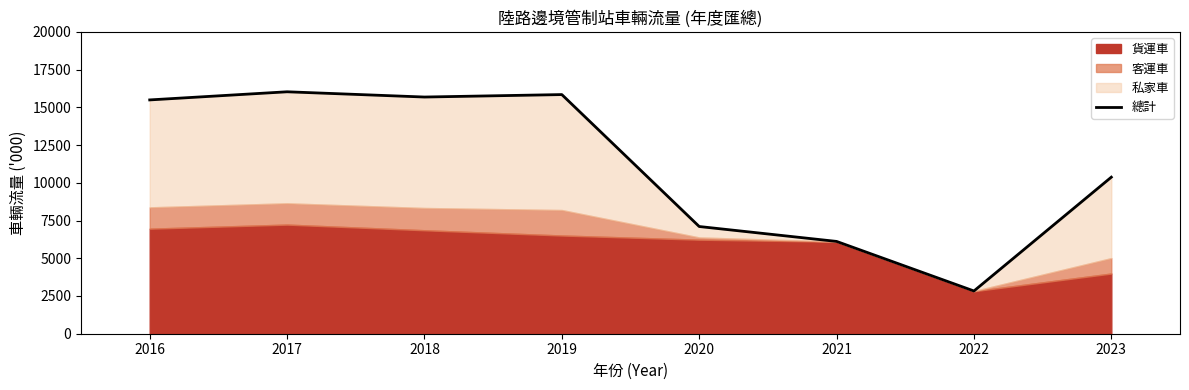

Rank the categories by value from highest to lowest.

2017, 2019, 2018, 2016, 2023, 2020, 2021, 2022